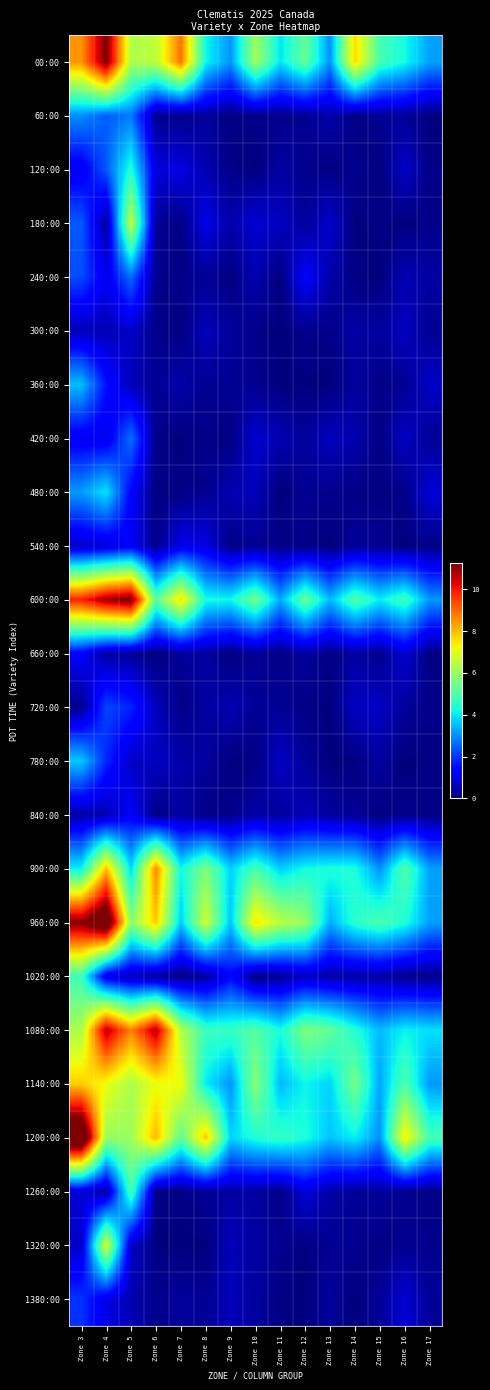

Rank the series at Zone 17 from lowest to highest value.

60:00, 660:00, 780:00, 1260:00, 120:00, 840:00, 540:00, 1020:00, 180:00, 720:00, 1320:00, 300:00, 420:00, 1380:00, 240:00, 360:00, 480:00, 1140:00, 600:00, 960:00, 900:00, 00:00, 1080:00, 1200:00